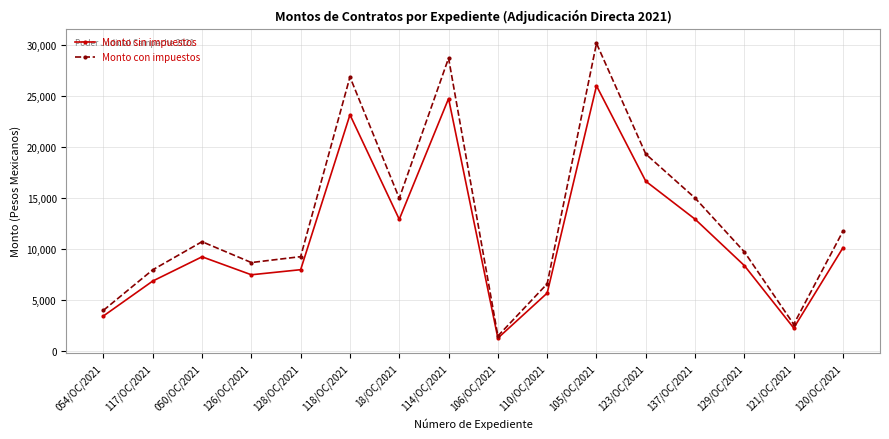

Rank the series by their average value, from lowest to highest.

Monto sin impuestos, Monto con impuestos